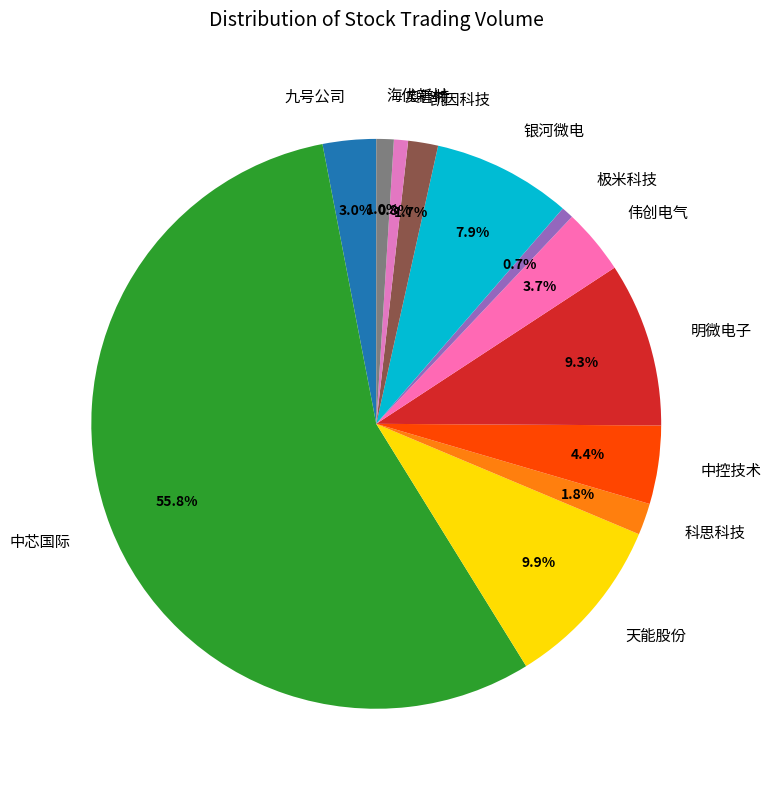

Between 中芯国际 and 银河微电, which is larger?

中芯国际